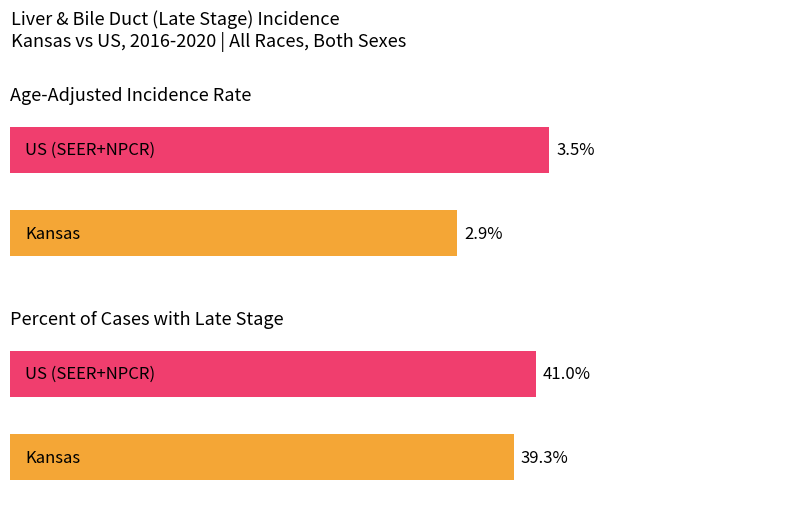

Reading left to right, what are all the values shown in this chart?

Age-Adjusted Incidence Rate: 2.9	3.5
Percent of Cases with Late Stage: 39.3	41.0